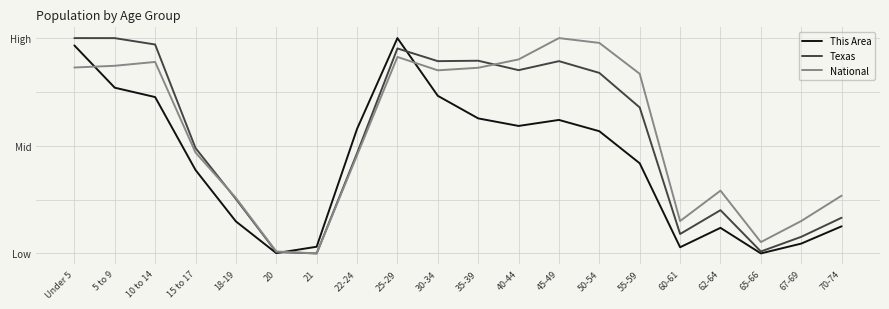

What is the difference between the highest and lowest values at 30-34?

0.2